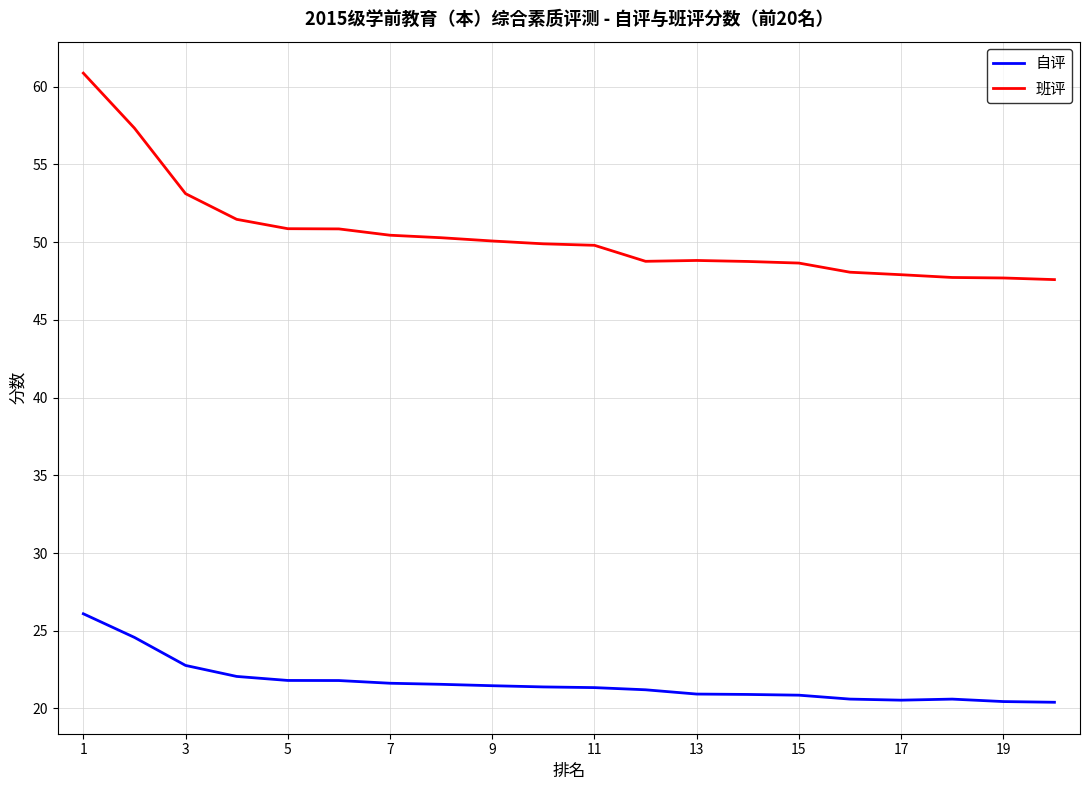

True or false: 班评 and 自评 intersect in this chart.

False